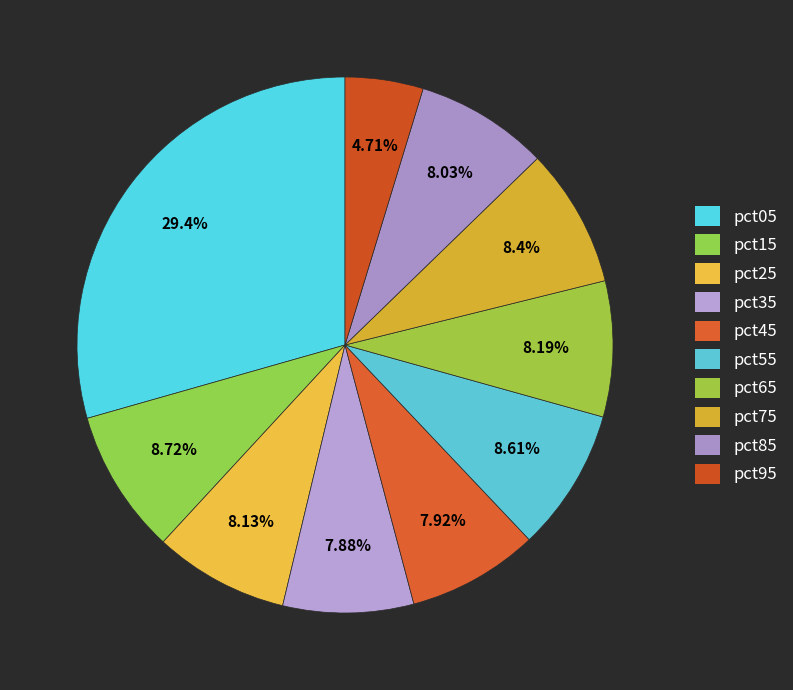

To the nearest percent, what is the average slice percentage?

10%